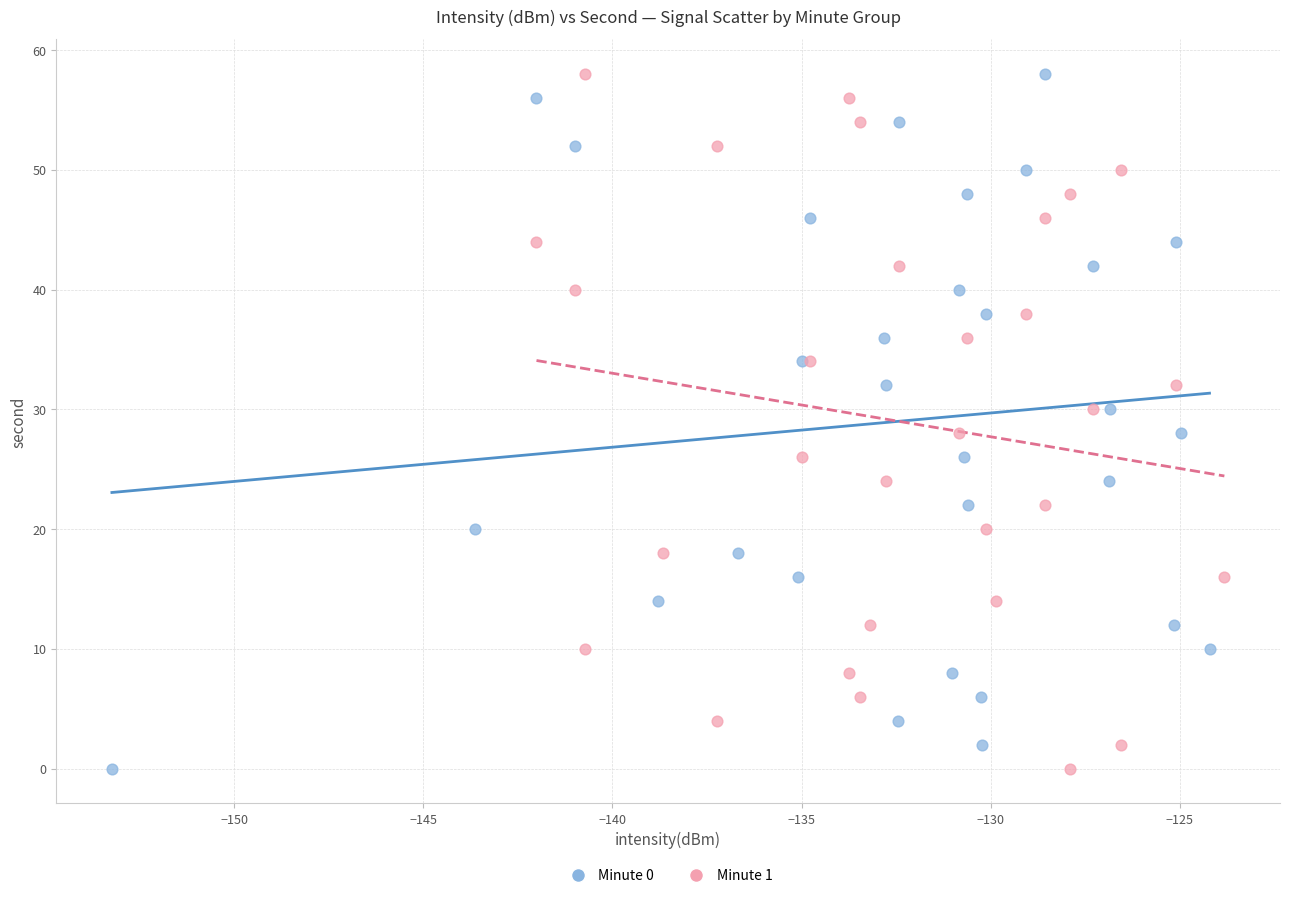

What are all the series names shown in the legend?

Minute 0, Minute 1